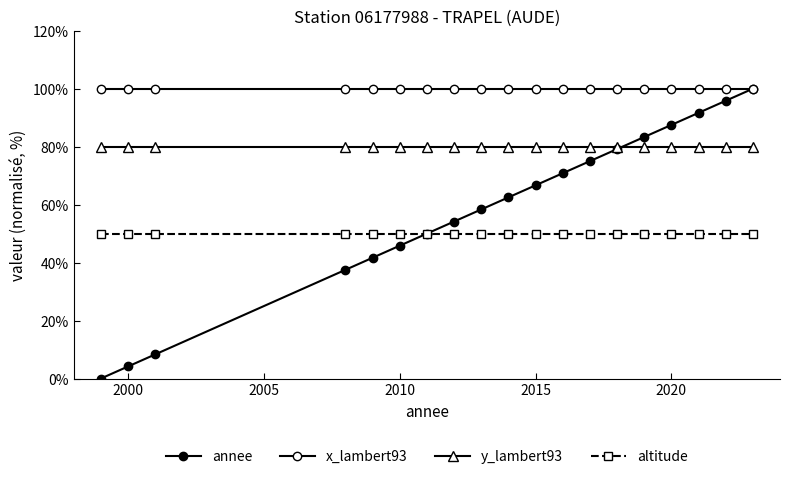

At how many categories does at least one series exceed 33?

19